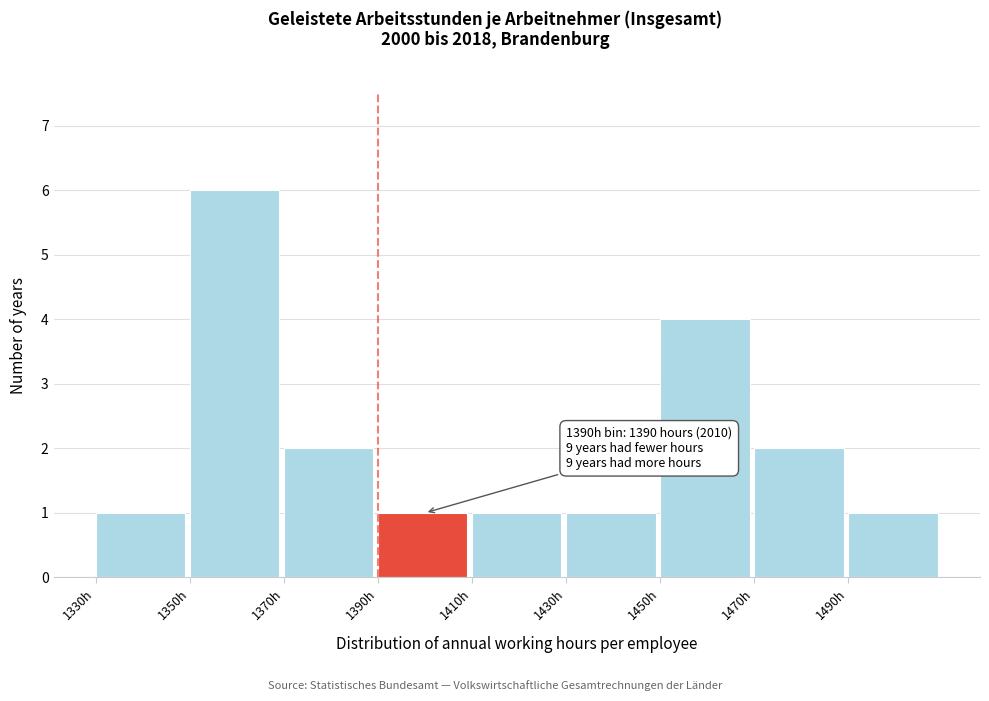

Over which range of the x-axis is the bar tallest?

1350 to 1370